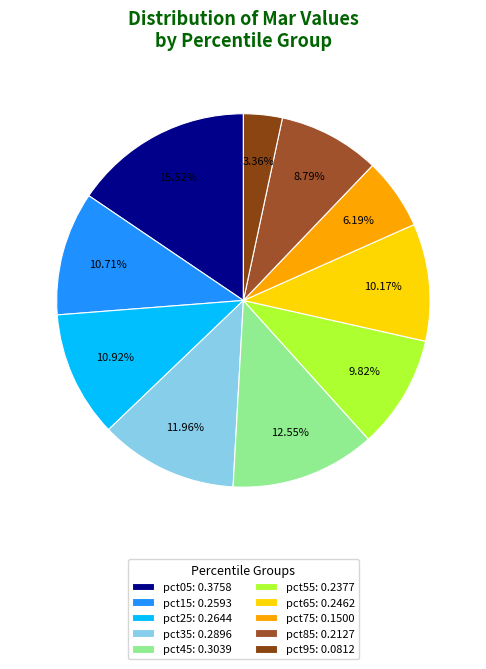

Do pct25 and pct45 together represent more than half of the pie?

No